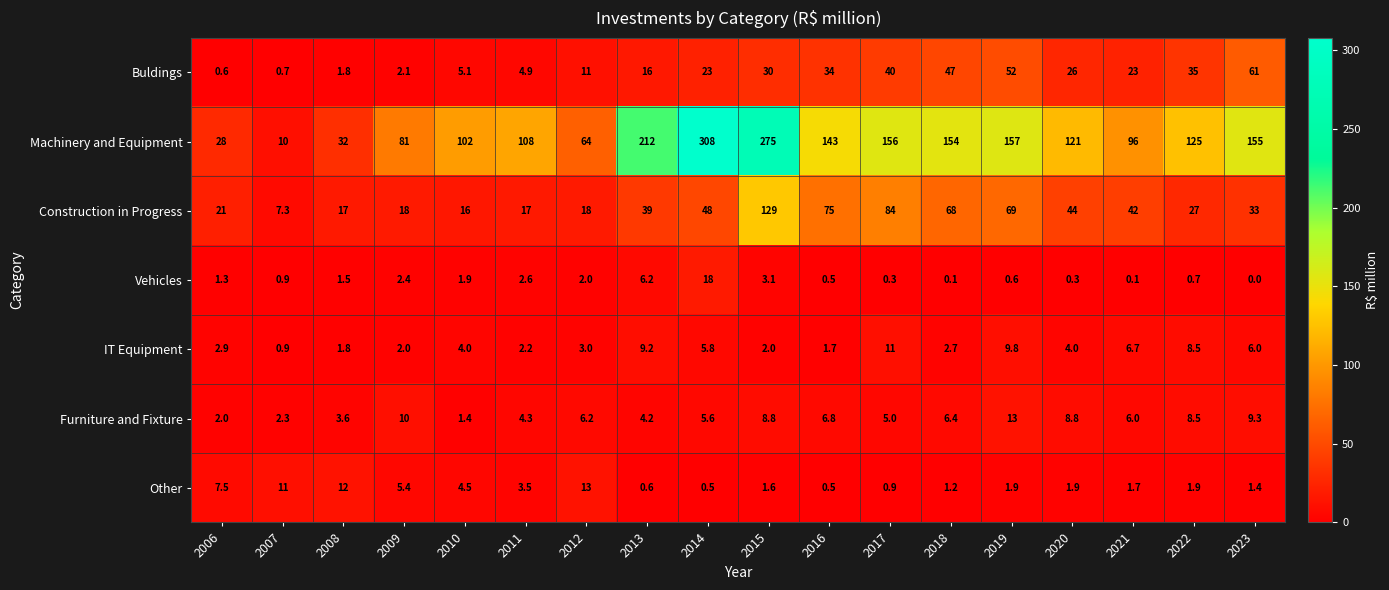

What is the approximate value of Machinery and Equipment at 2008?

32.0